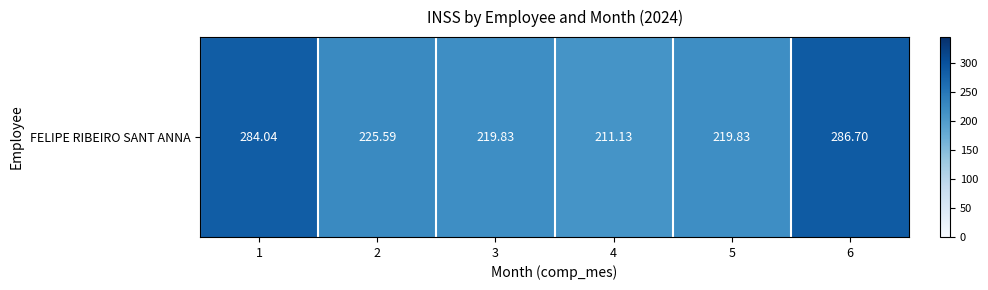

Which category has the lowest value across all series?

4